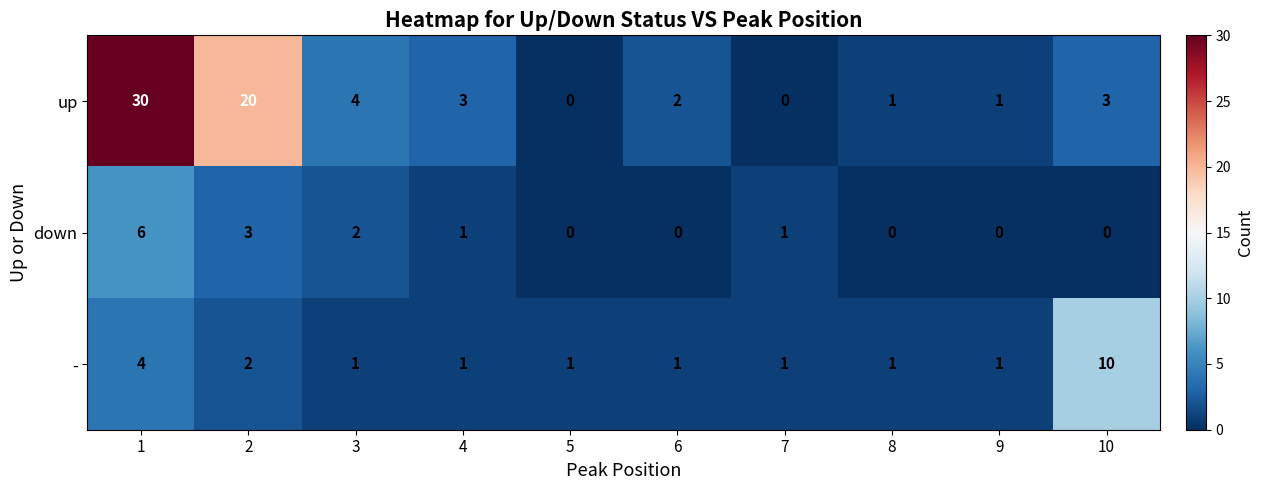

List the series in order of their overall mean, lowest first.

down, -, up